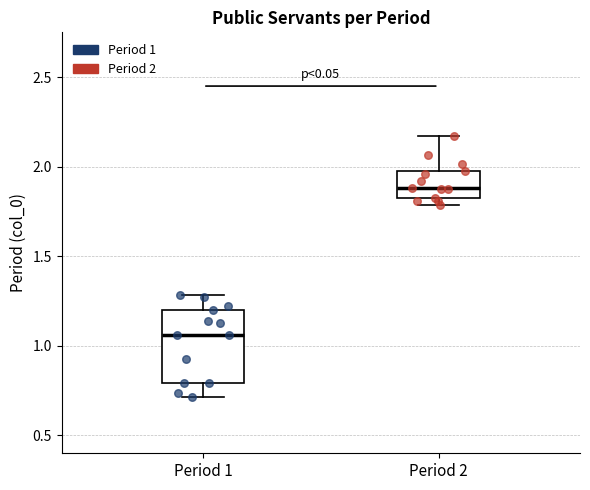

Which box is the tallest, from its lower edge to its upper edge?

Period 1